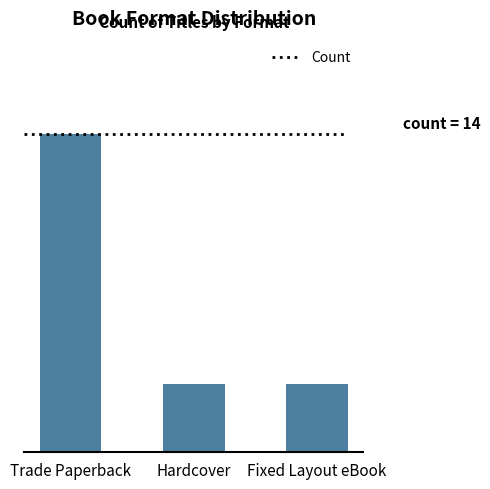

What is the smallest value displayed?

3